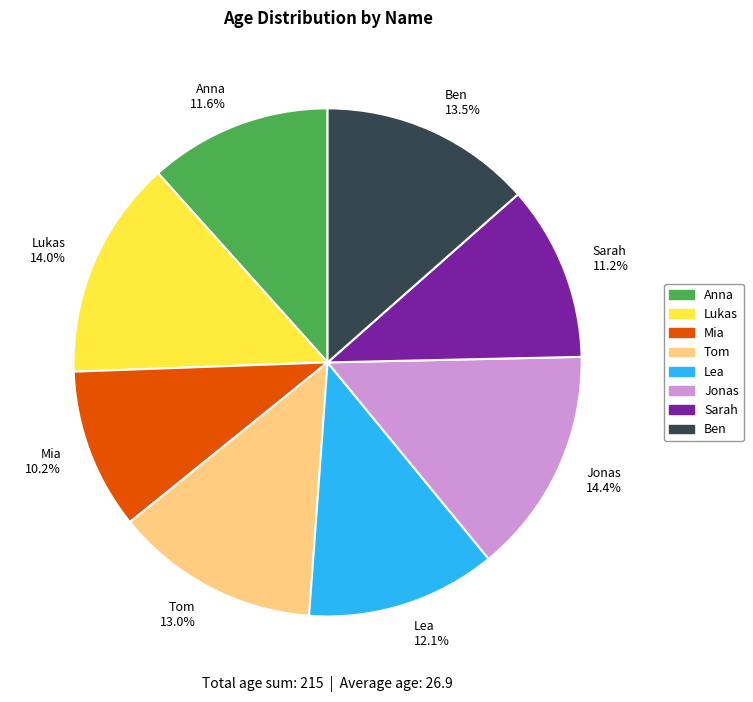

Is the sum of Lukas 14.0% and Jonas 14.4% greater than half?

No